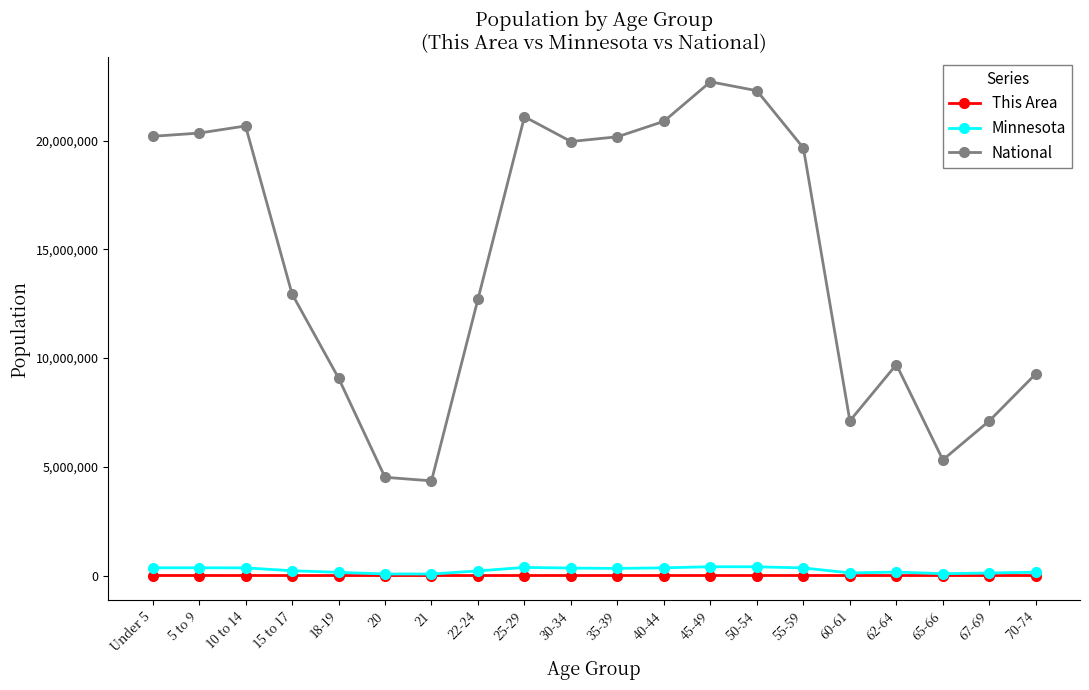

What is the maximum value shown in the chart?

22708591